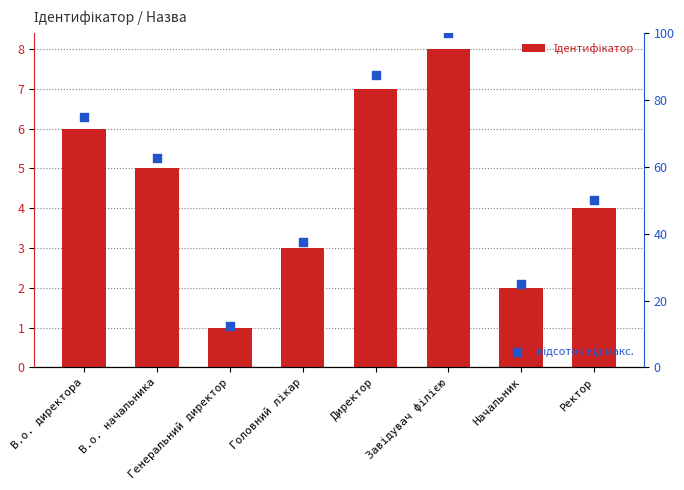

Which series reaches the maximum Y coordinate?

відсоток від макс.